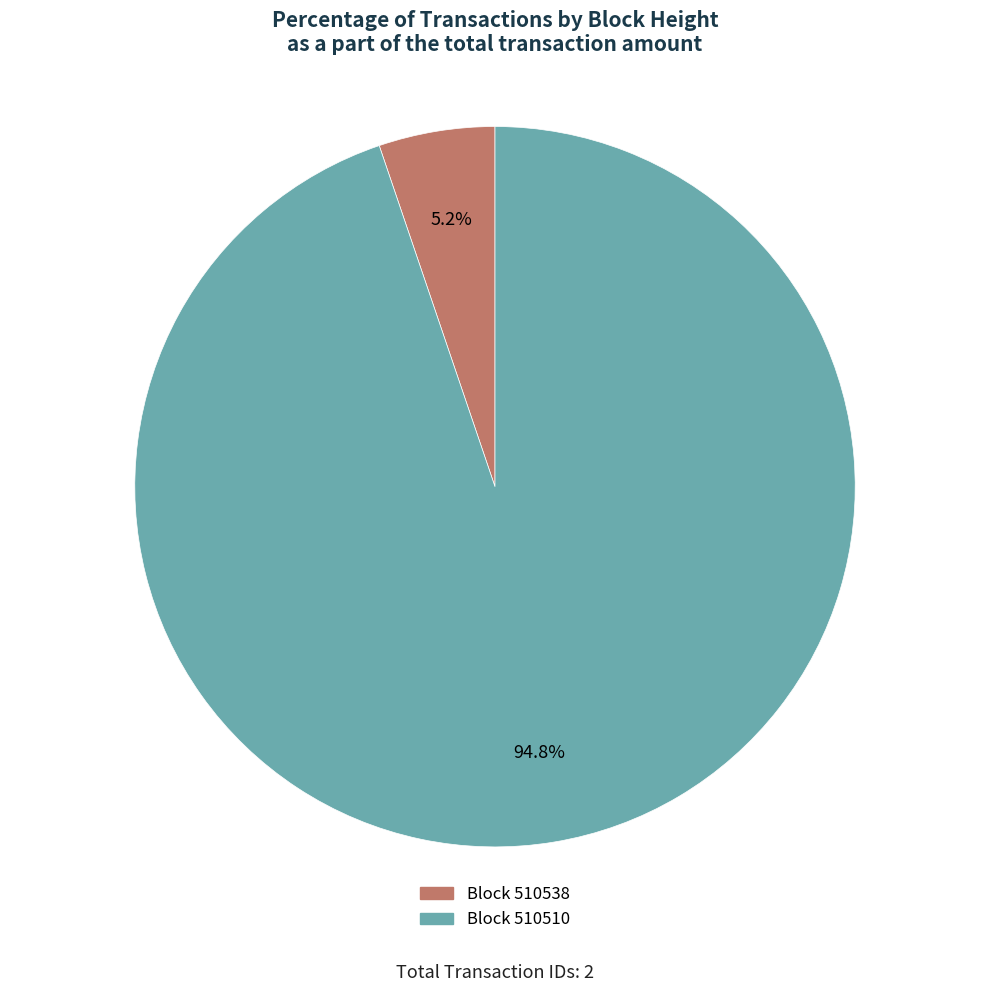

Is there any slice that represents more than half of the pie?

Yes